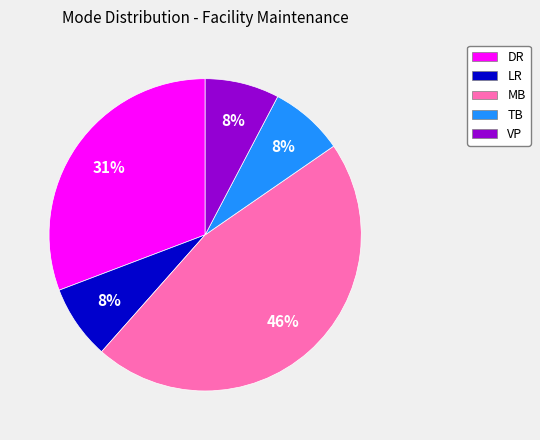

What is the largest slice in the pie chart?

MB